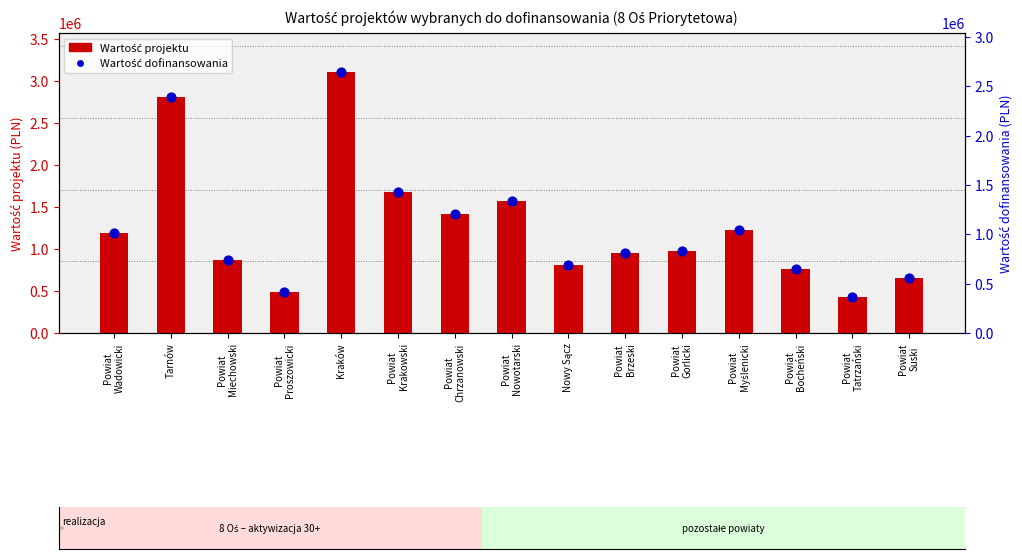

Which series contains the lowest Y value?

Wartość dofinansowania